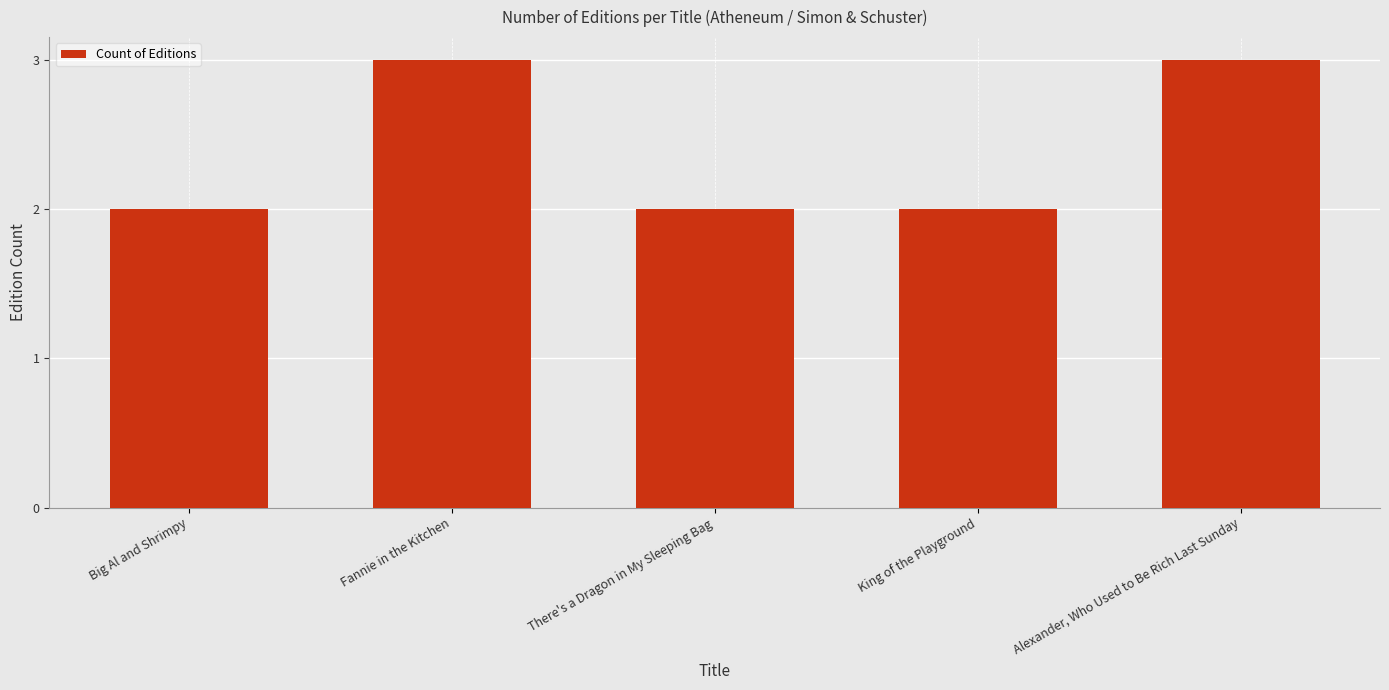

What is the label of the 2nd bar from the left?

Fannie in the Kitchen